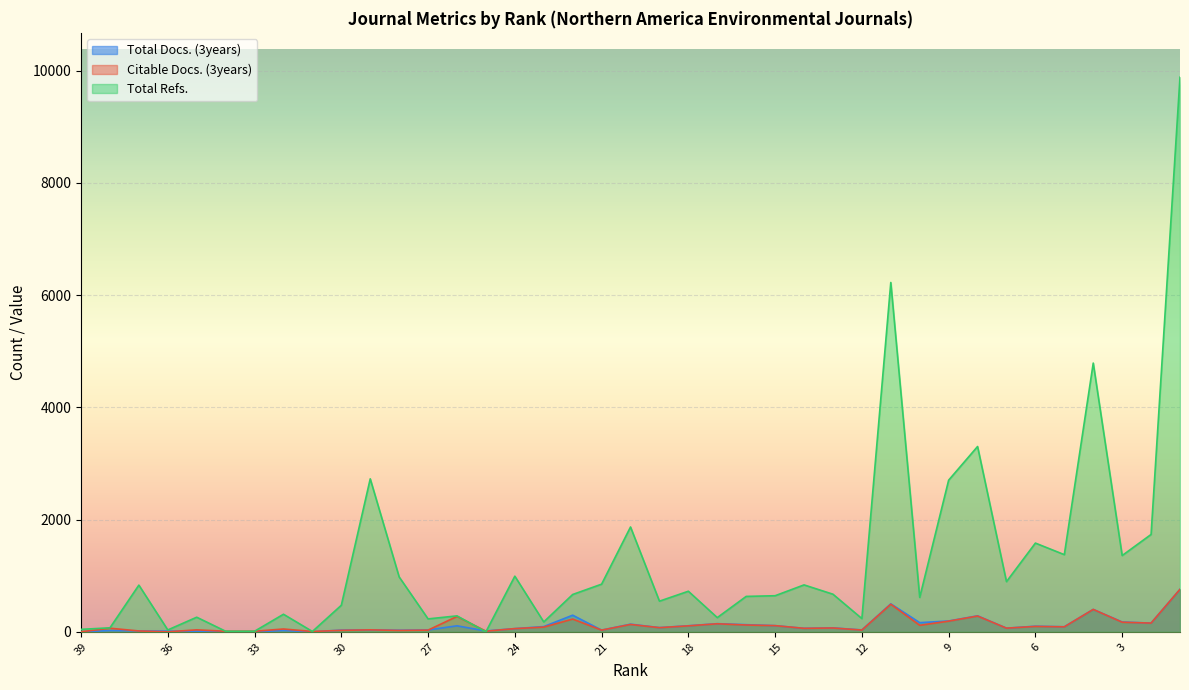

How many categories are shown in the chart?

39